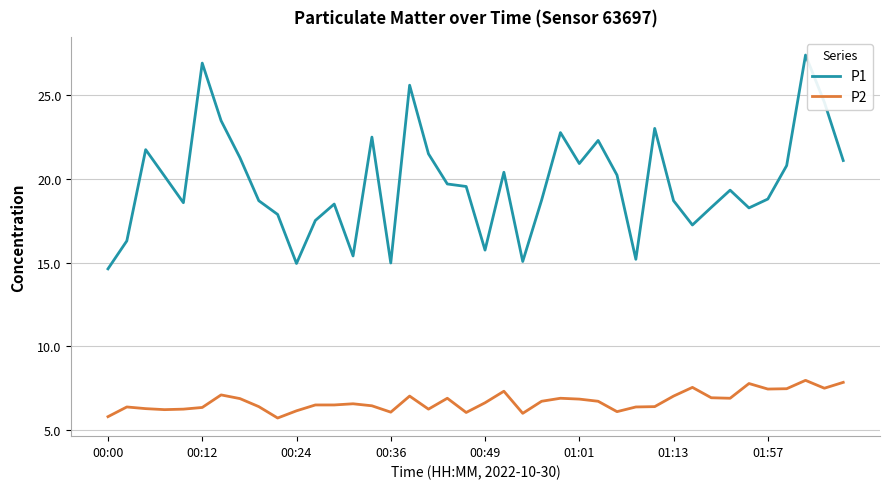

Which series has the largest range (max minus min)?

P1